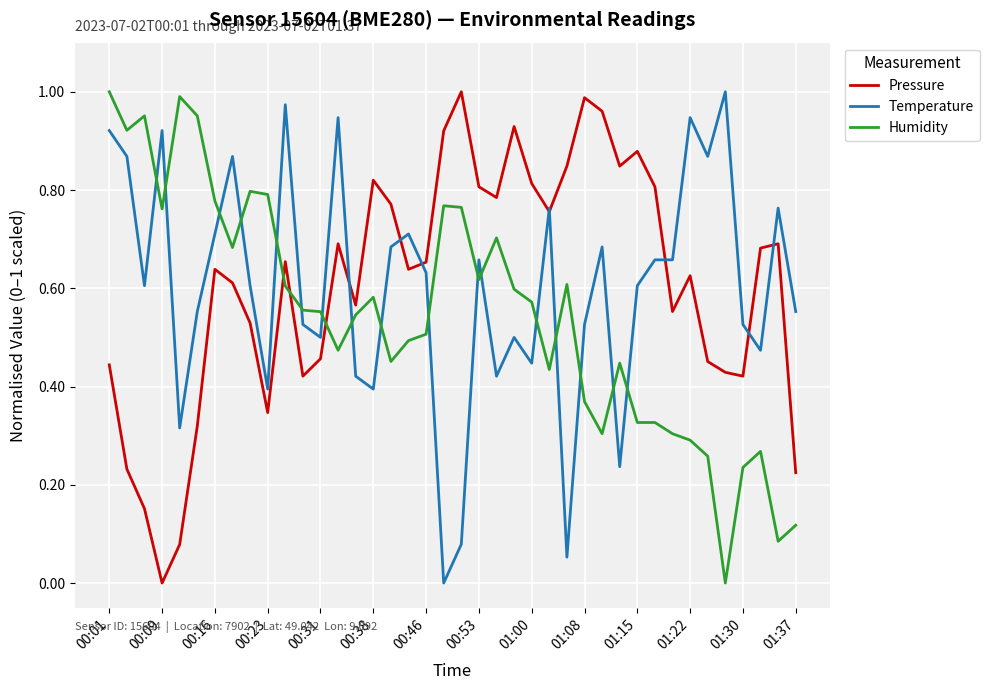

After their last crossing, which series has the higher values: Temperature or Pressure?

Temperature